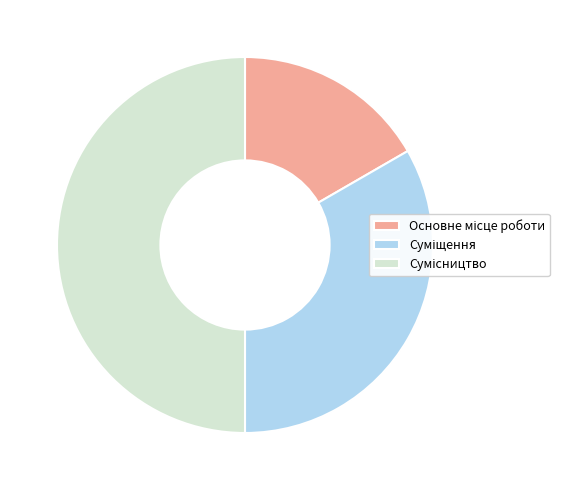

How many segments does this pie chart have?

3